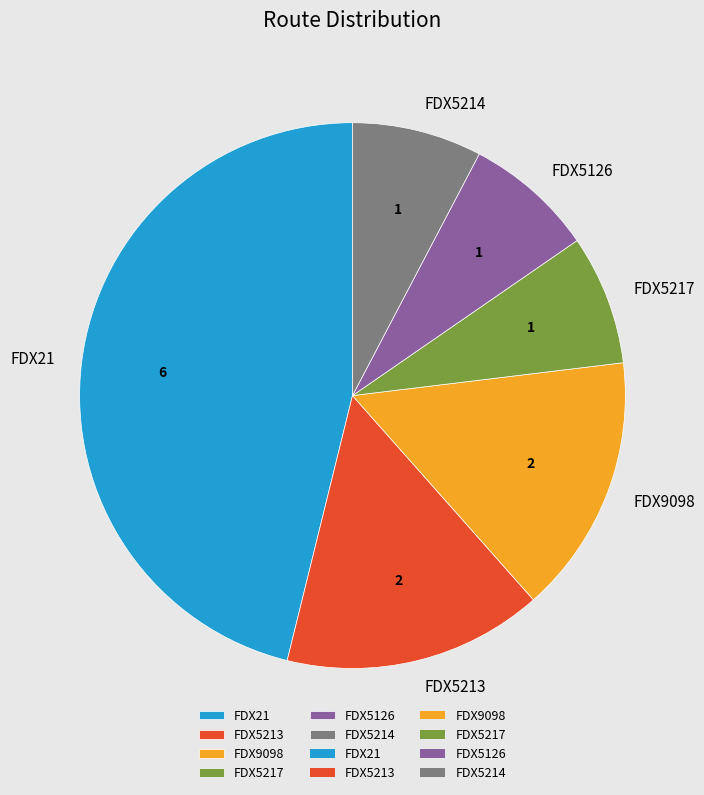

Is there a majority slice in this chart?

No